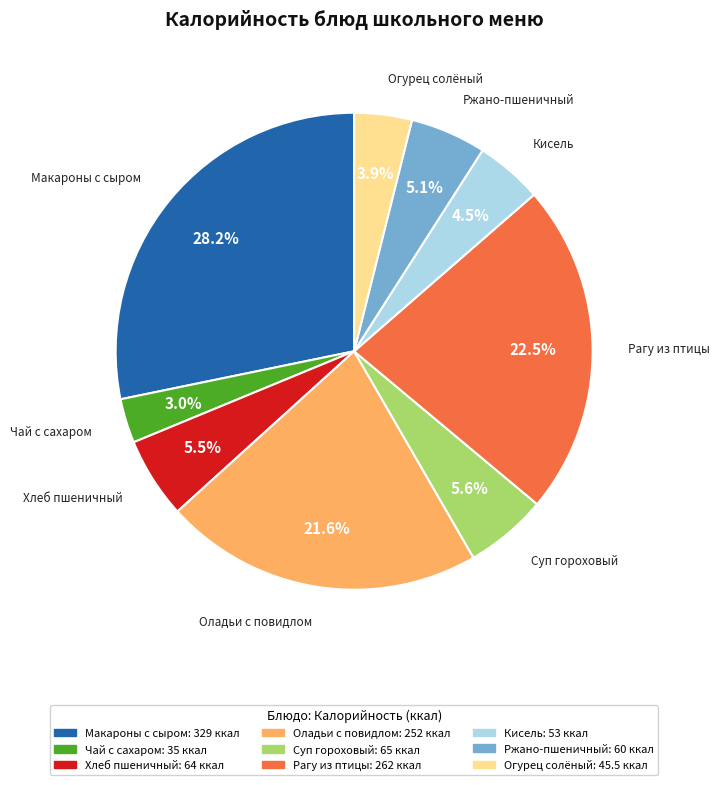

Is there any slice that represents more than half of the pie?

No